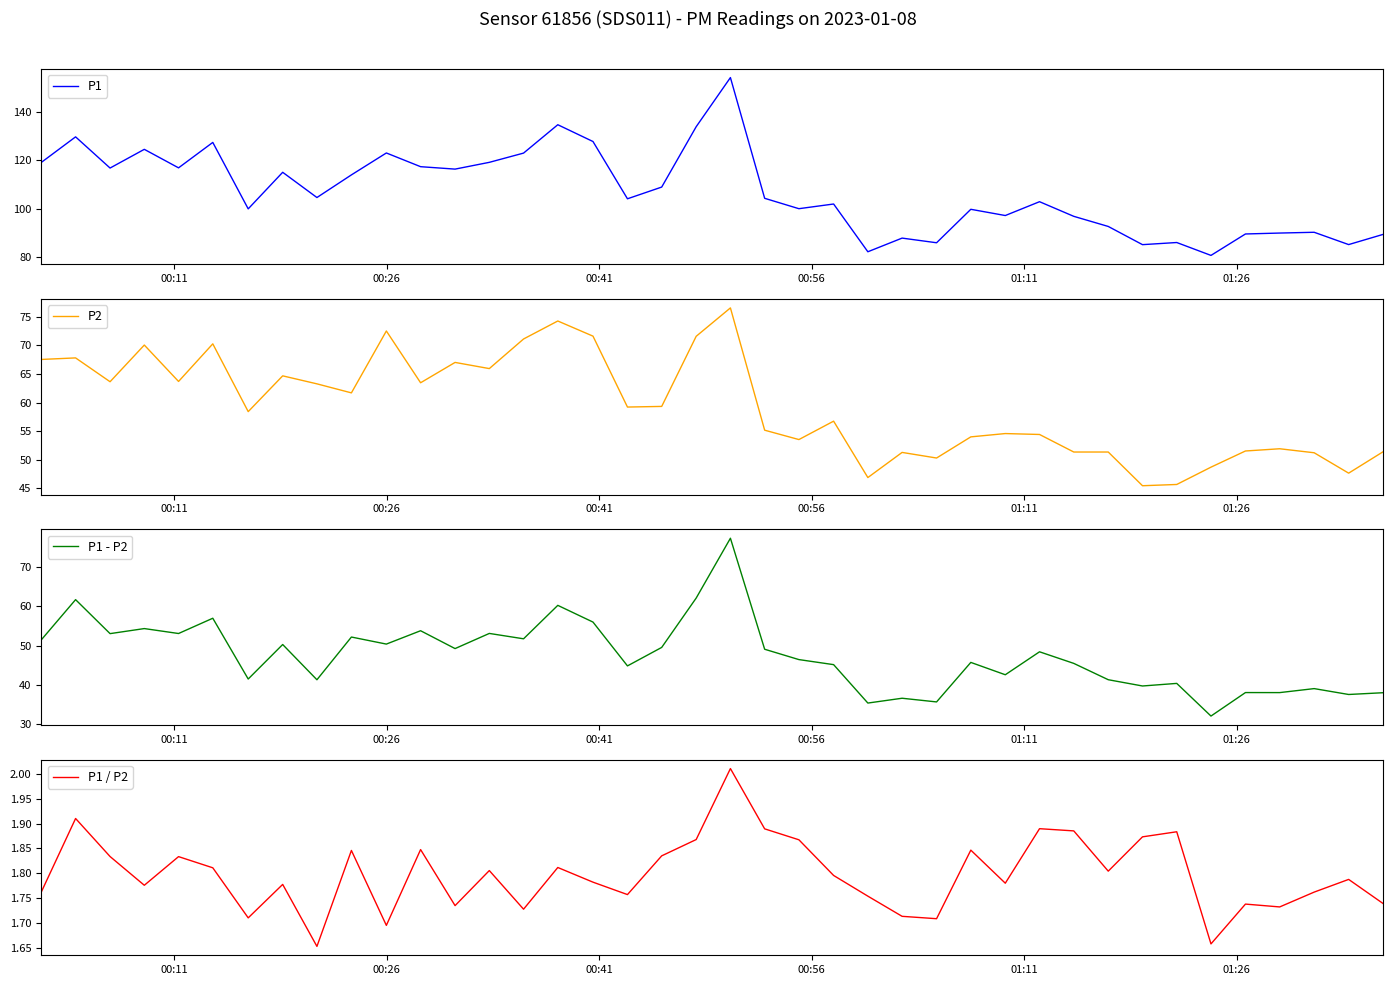

How many values in the P2 series exceed 59?

20